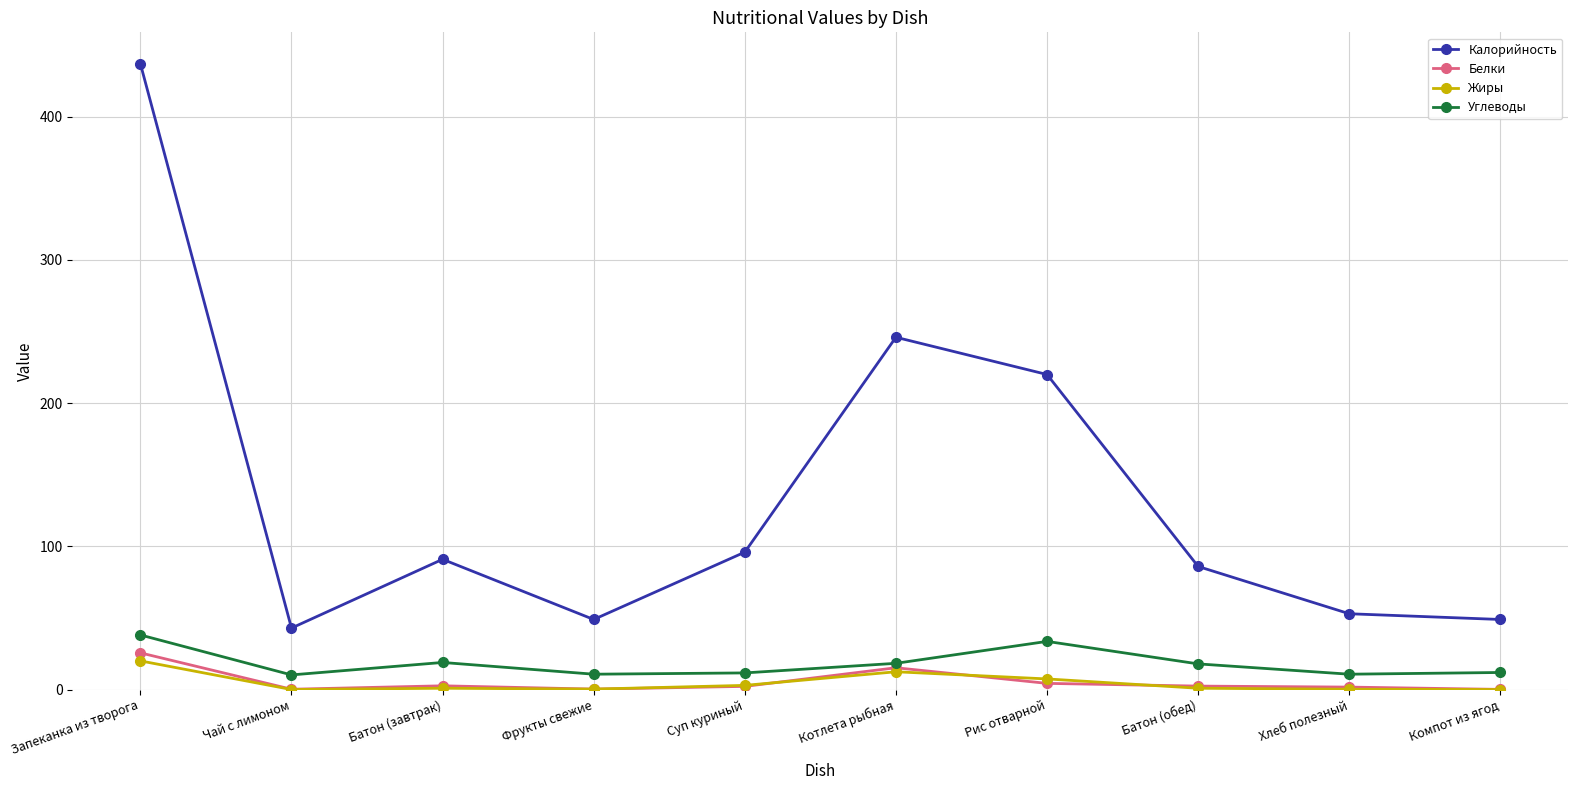

Which series has the largest range (max minus min)?

Калорийность